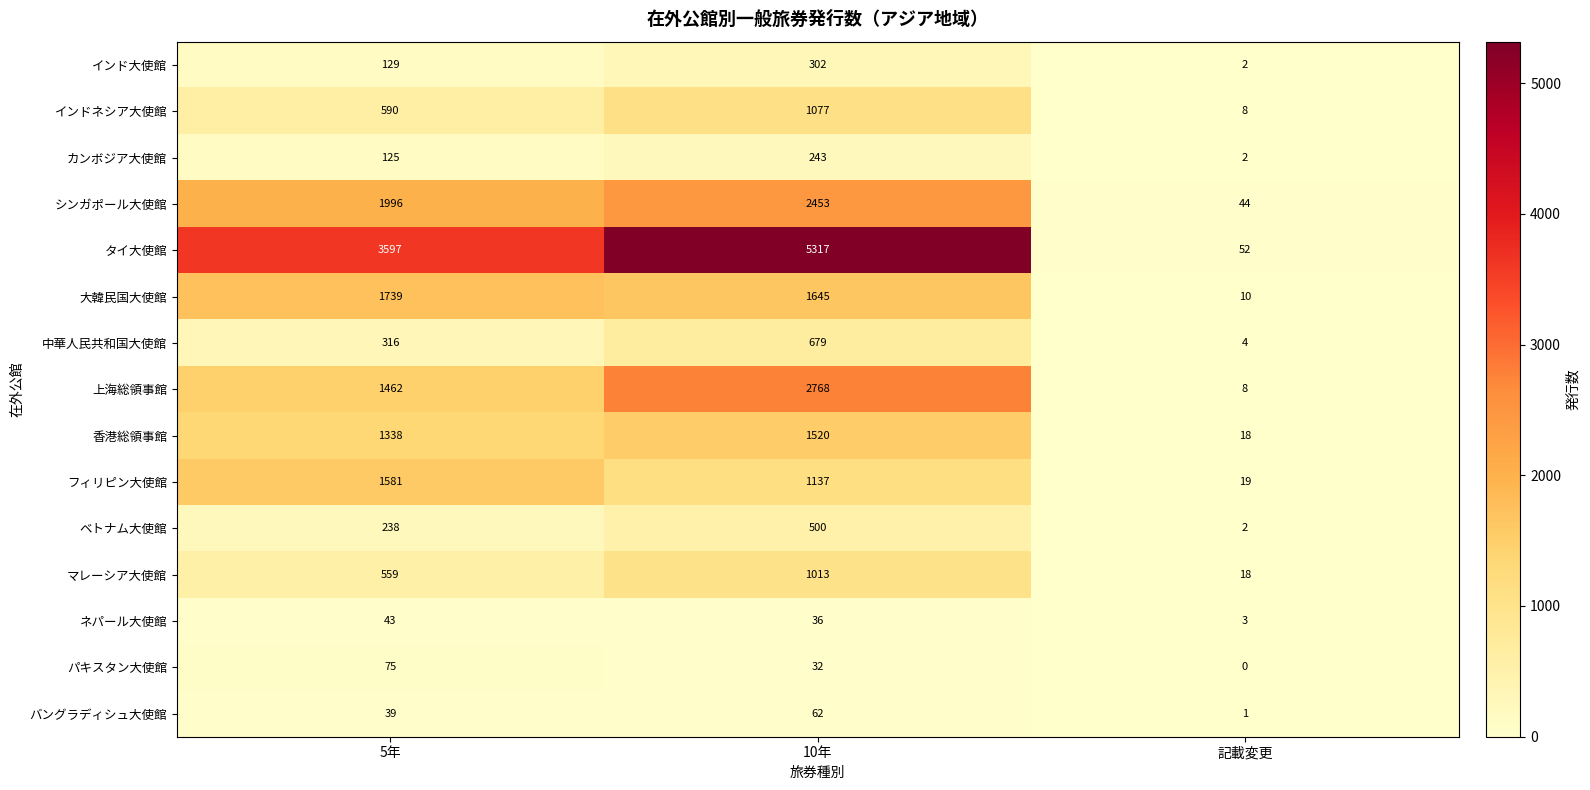

What is the greatest value displayed?

5317